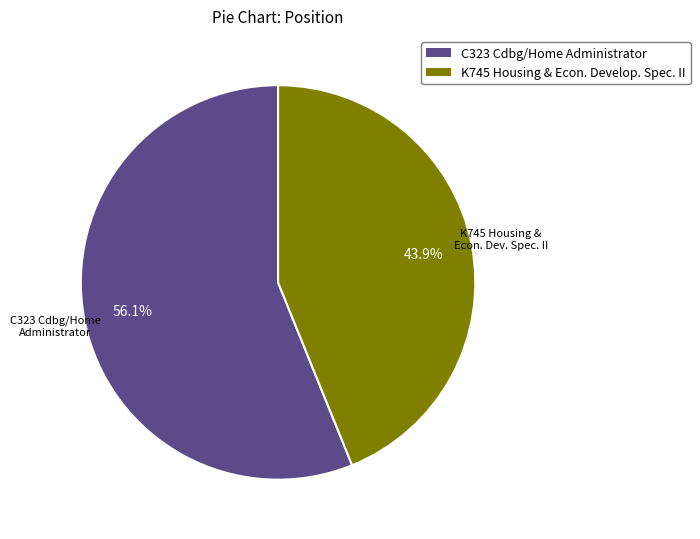

Rank the categories by value from highest to lowest.

C323 Cdbg/Home Administrator, K745 Housing & Econ. Develop. Spec. II